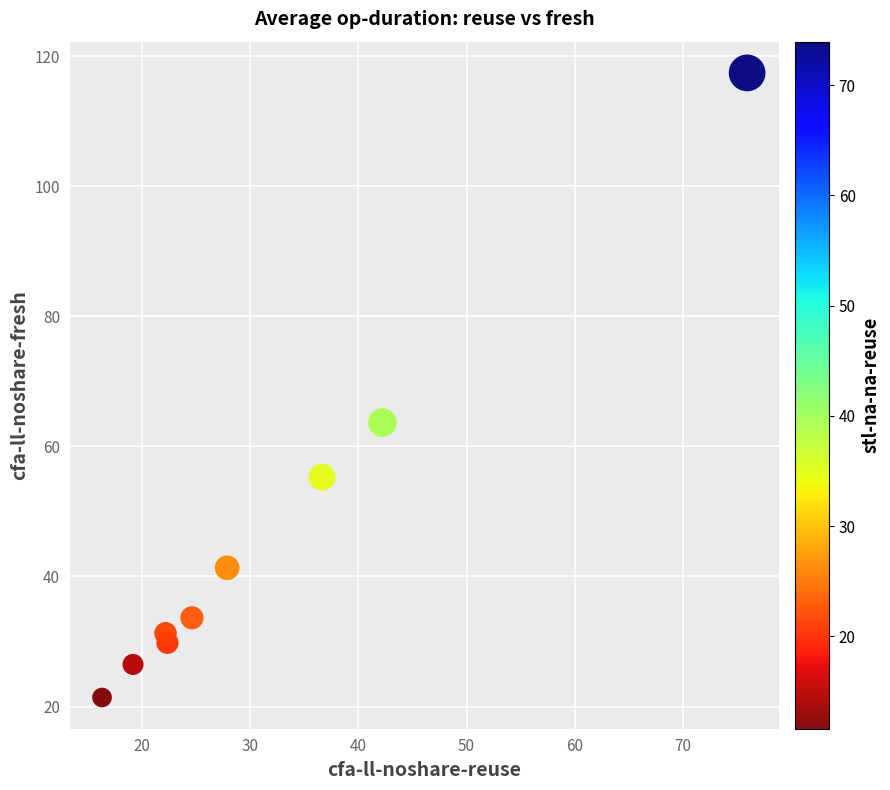

What is the range of Y values (max minus min)?

96.0